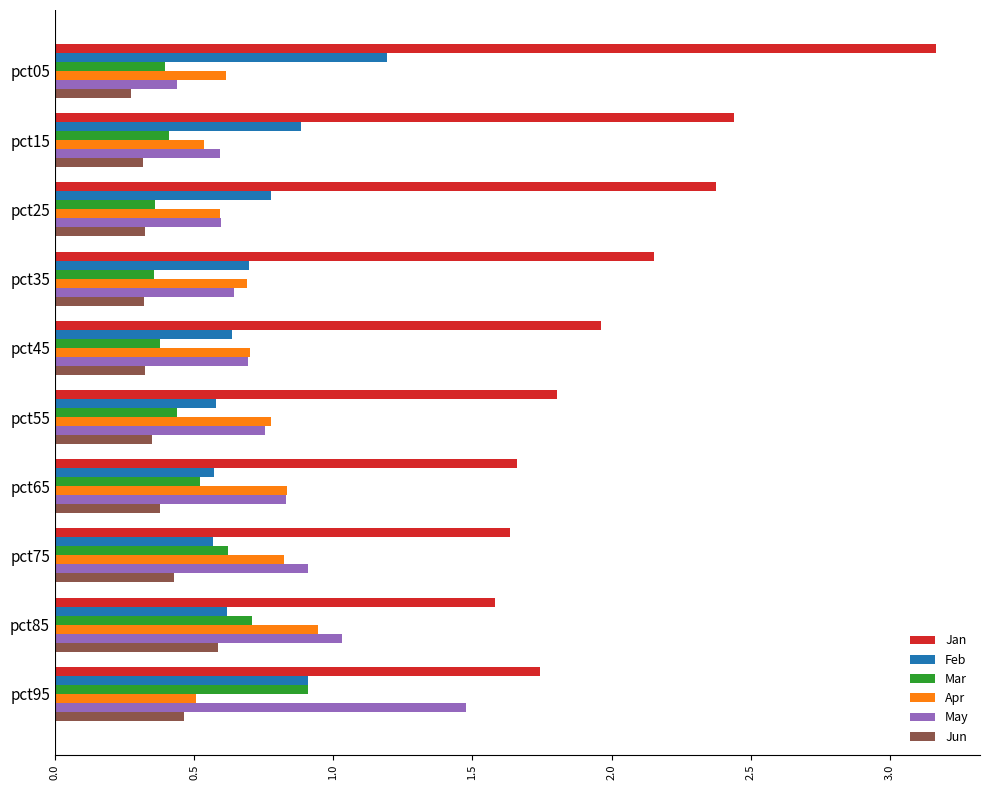

What is the total value across all series at pct05?

6.1